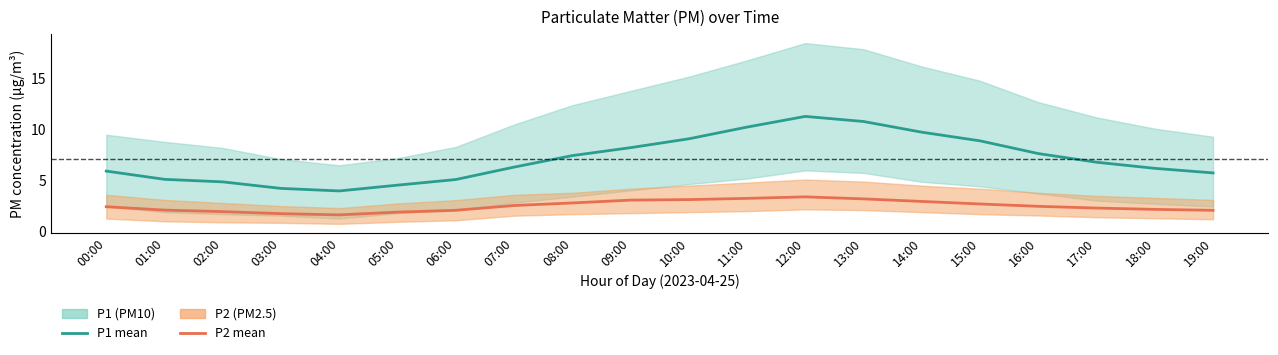

At which category is the sum across all series the highest?

12:00